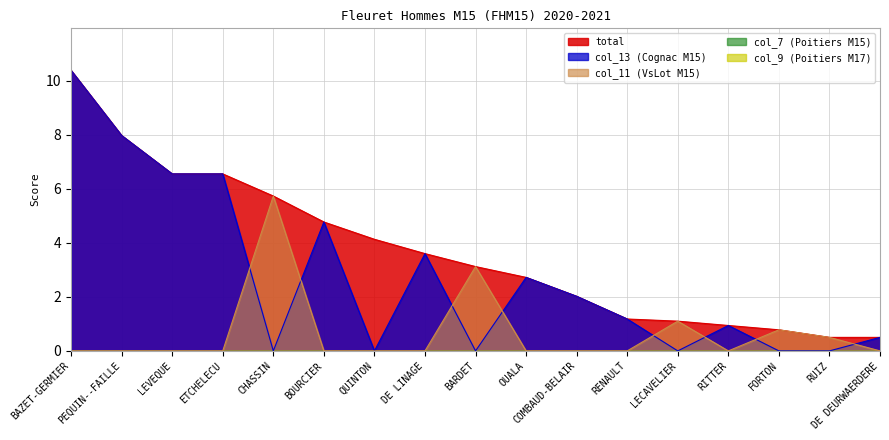

What is the total value across all series at FORTON?

1.6